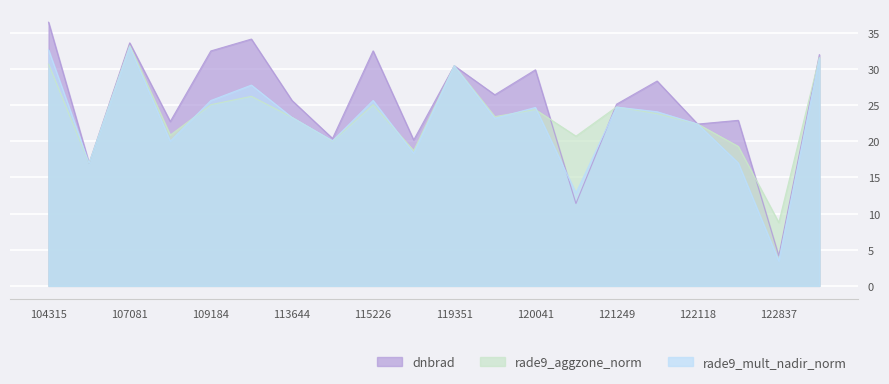

At which category does the chart reach its peak across all series?

104315